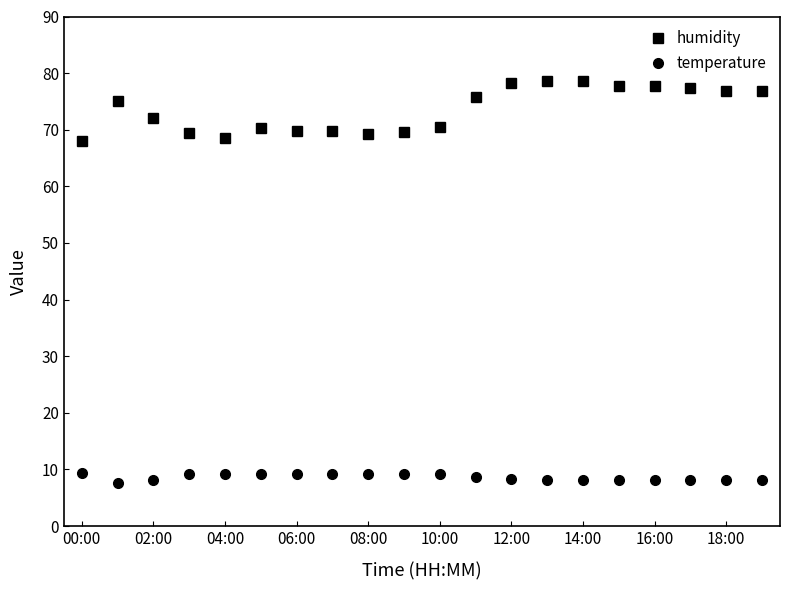

What is the value of the humidity point at the 14th from the left?

78.6